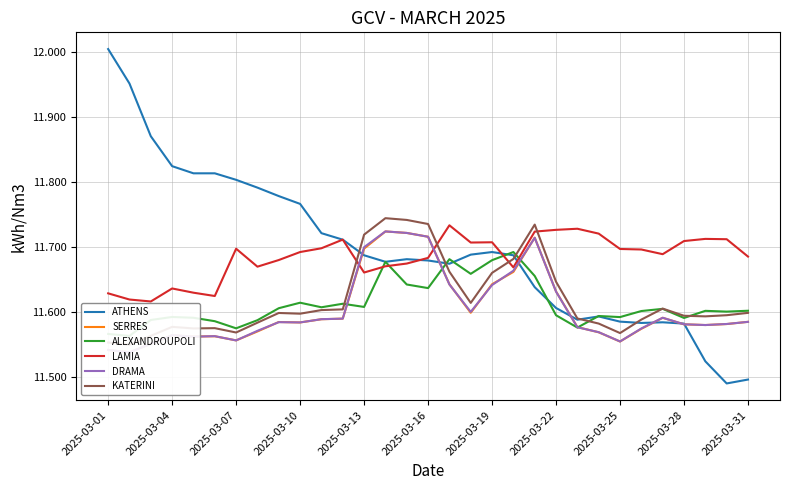

How many categories are shown in the chart?

31